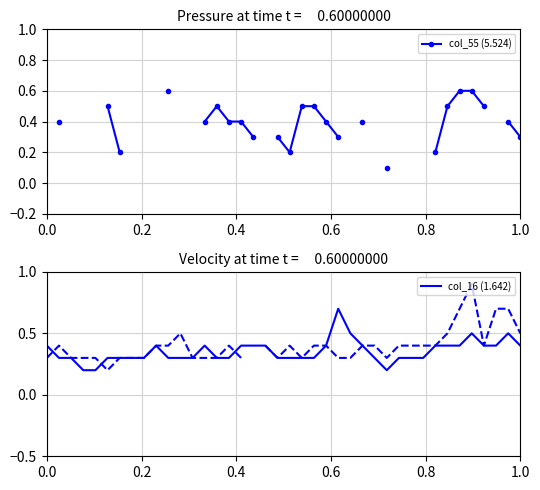

What is the highest value of the col_16 (1.642) series?

0.7